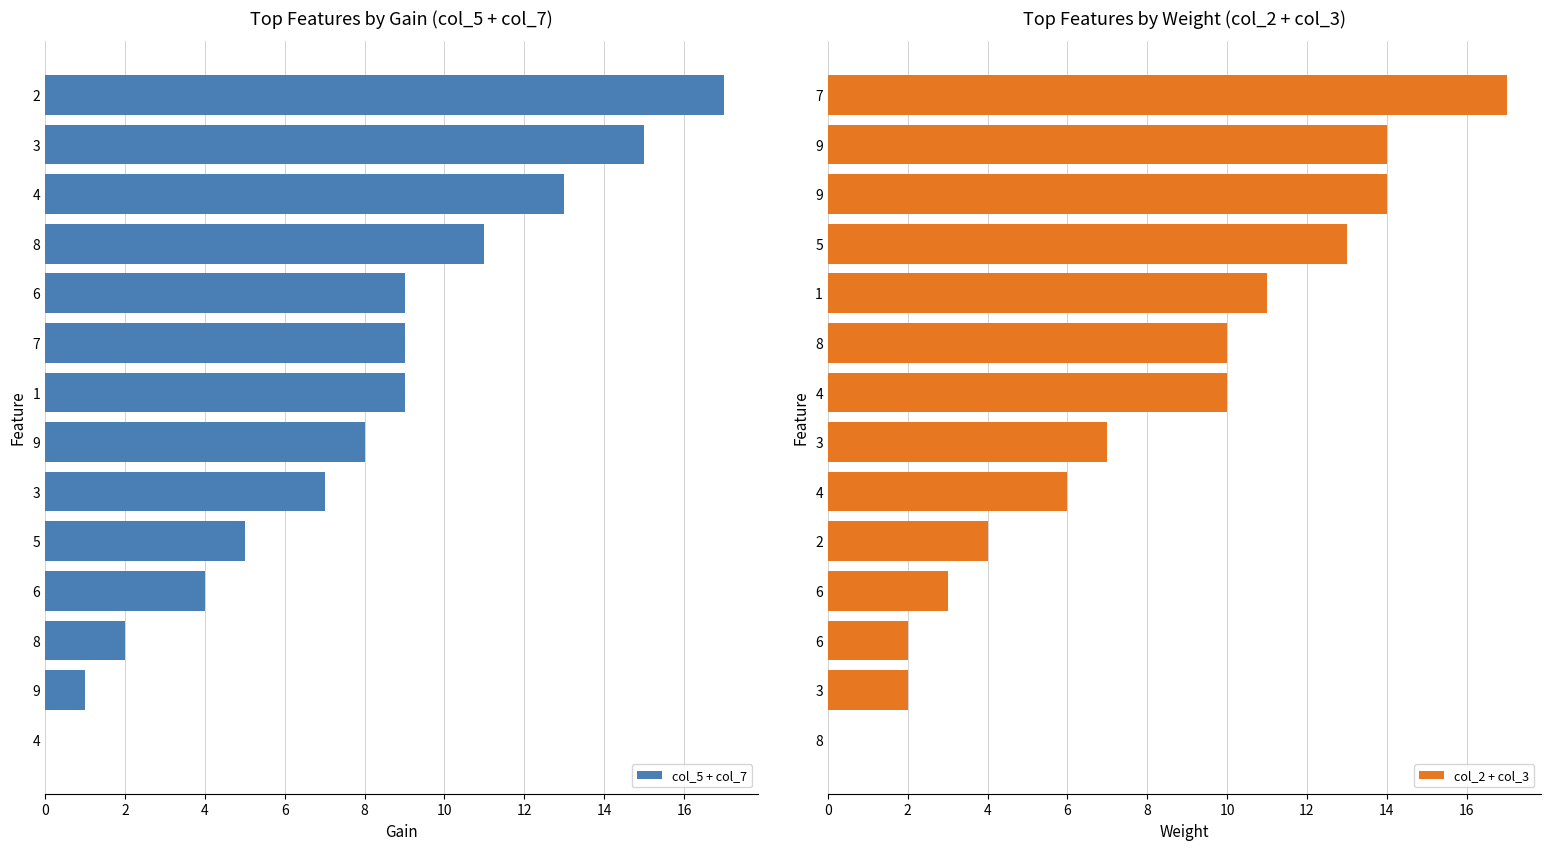

What is the sum of all col_2 + col_3 values?

113